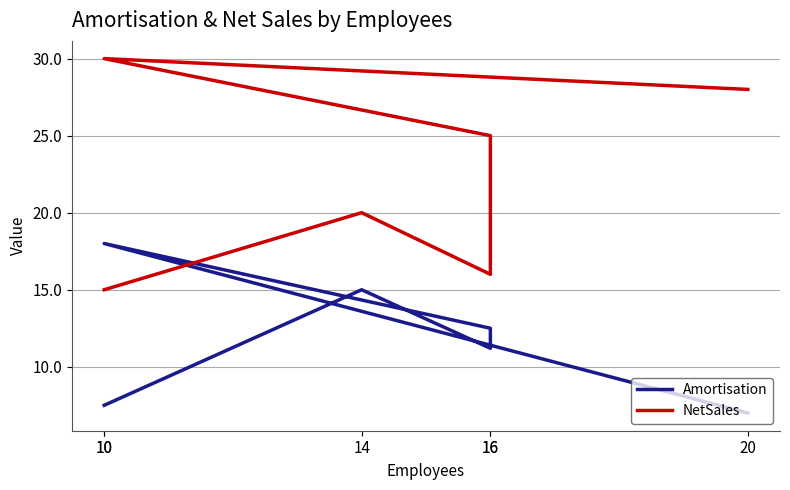

What is the minimum value for NetSales?

15.0